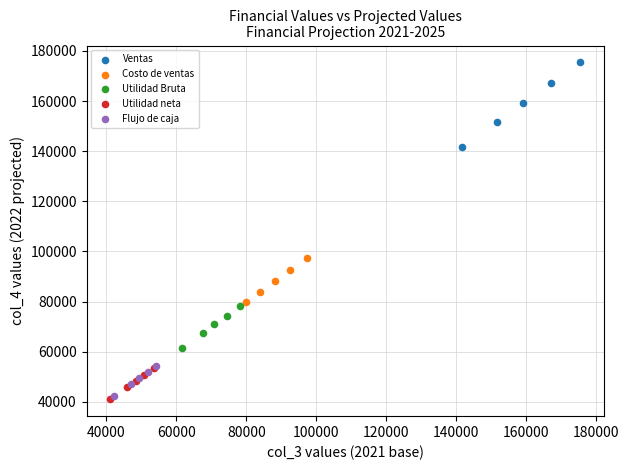

Which series has the widest spread of Y values?

Ventas